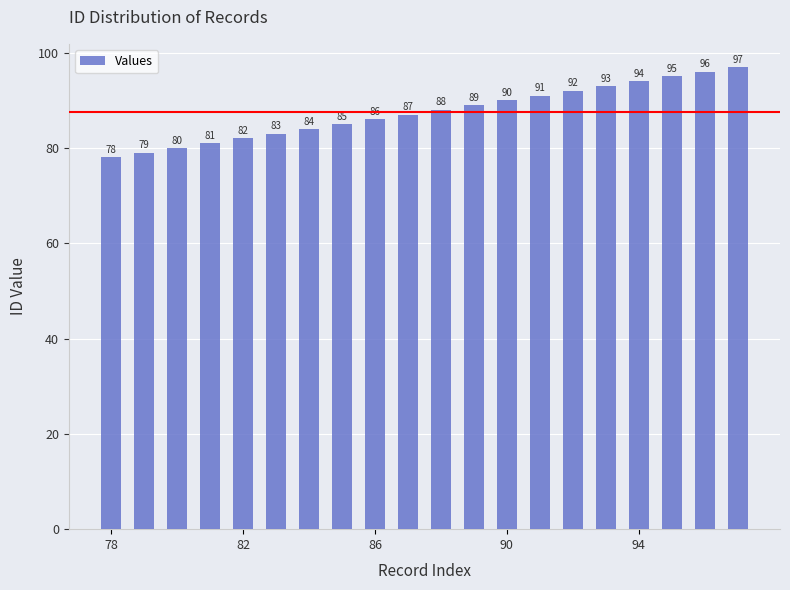

Does the chart contain any negative values?

No